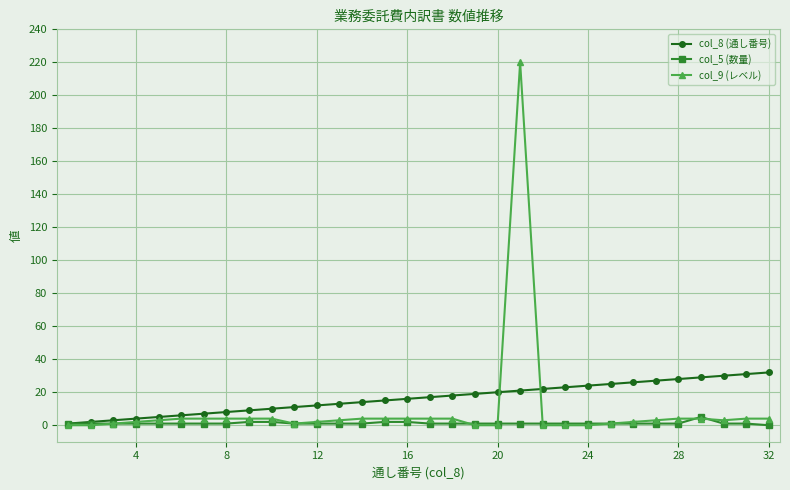

What is the difference between the second highest and minimum values in the col_9 (レベル) series?

4